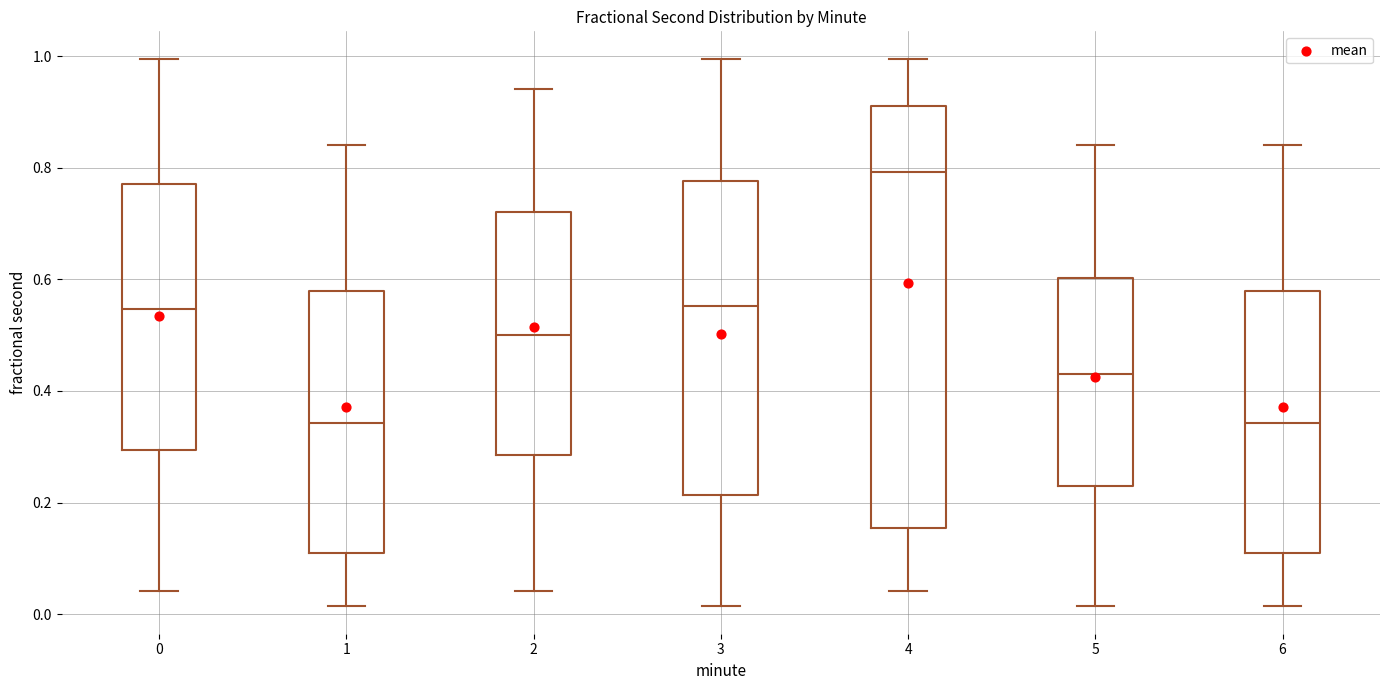

Where does the lower whisker of the box at x = 2 end on the y-axis? The values are not printed on the chart, so give them approximately, as read against the axis.

0.04